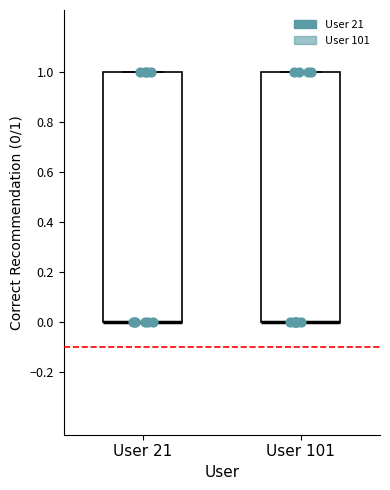

Where is the upper edge of the box for User 21 on the y-axis? The values are not printed on the chart, so give them approximately, as read against the axis.

1